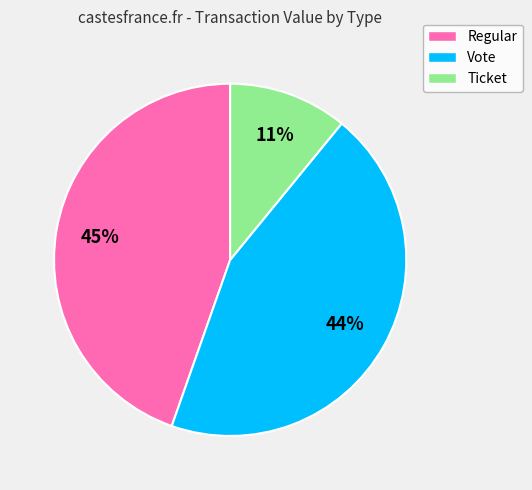

Is there a majority slice in this chart?

No